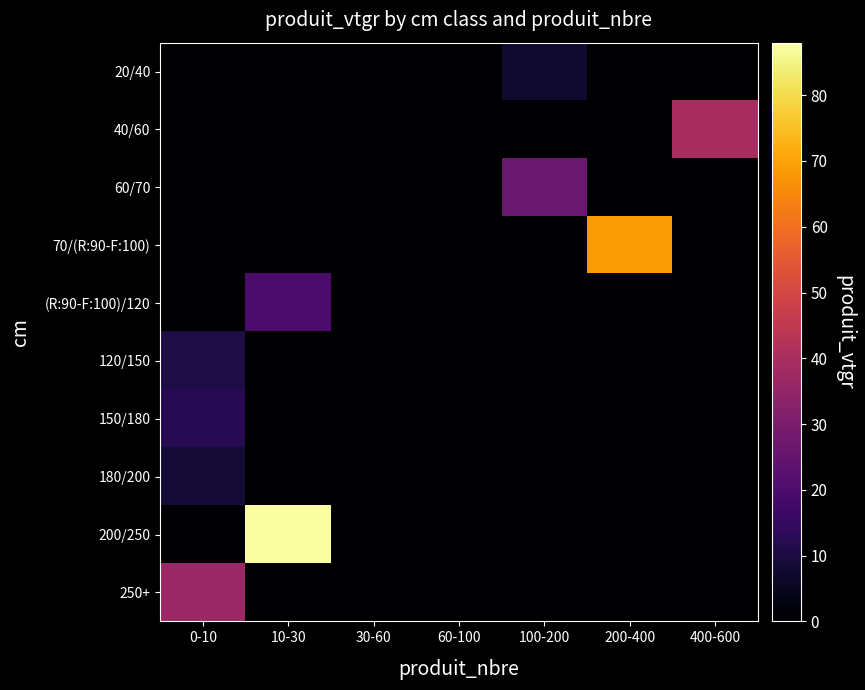

Reading left to right, extract all data points from this chart.

20/40: 0-10=0.0	10-30=0.0	30-60=0.0	60-100=0.0	100-200=7.0	200-400=0.0	400-600=0.0
40/60: 0-10=0.0	10-30=0.0	30-60=0.0	60-100=0.0	100-200=0.0	200-400=0.0	400-600=39.6
60/70: 0-10=0.0	10-30=0.0	30-60=0.0	60-100=0.0	100-200=26.2	200-400=0.0	400-600=0.0
70/(R:90-F:100): 0-10=0.0	10-30=0.0	30-60=0.0	60-100=0.0	100-200=0.0	200-400=68.6	400-600=0.0
(R:90-F:100)/120: 0-10=0.0	10-30=19.3	30-60=0.0	60-100=0.0	100-200=0.0	200-400=0.0	400-600=0.0
120/150: 0-10=10.4	10-30=0.0	30-60=0.0	60-100=0.0	100-200=0.0	200-400=0.0	400-600=0.0
150/180: 0-10=12.4	10-30=0.0	30-60=0.0	60-100=0.0	100-200=0.0	200-400=0.0	400-600=0.0
180/200: 0-10=8.4	10-30=0.0	30-60=0.0	60-100=0.0	100-200=0.0	200-400=0.0	400-600=0.0
200/250: 0-10=0.0	10-30=88.0	30-60=0.0	60-100=0.0	100-200=0.0	200-400=0.0	400-600=0.0
250+: 0-10=36.4	10-30=0.0	30-60=0.0	60-100=0.0	100-200=0.0	200-400=0.0	400-600=0.0